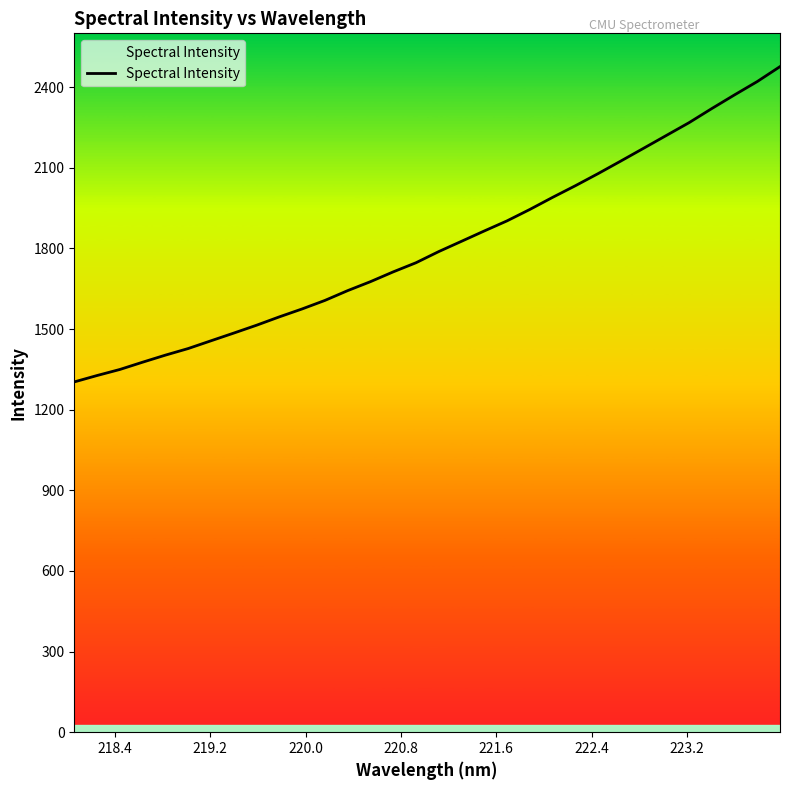

What is the greatest value displayed?

2476.8